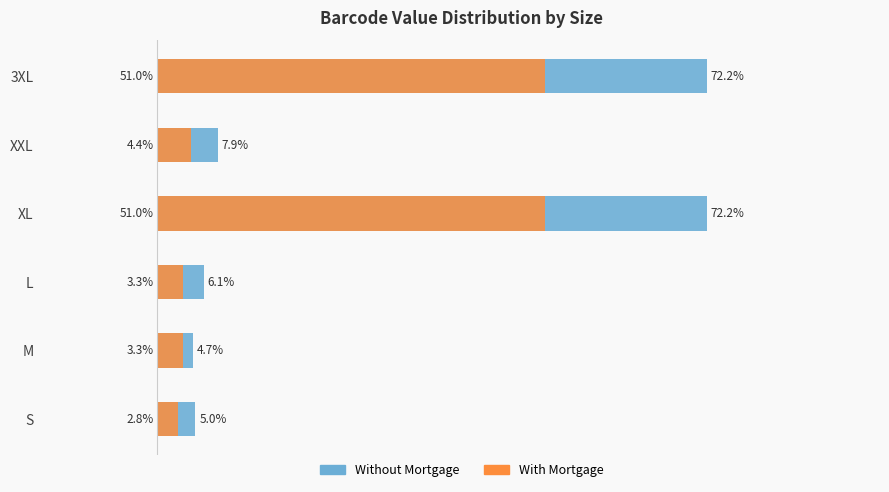

What is the value of the Without Mortgage bar at the 5th from the left?

7.9